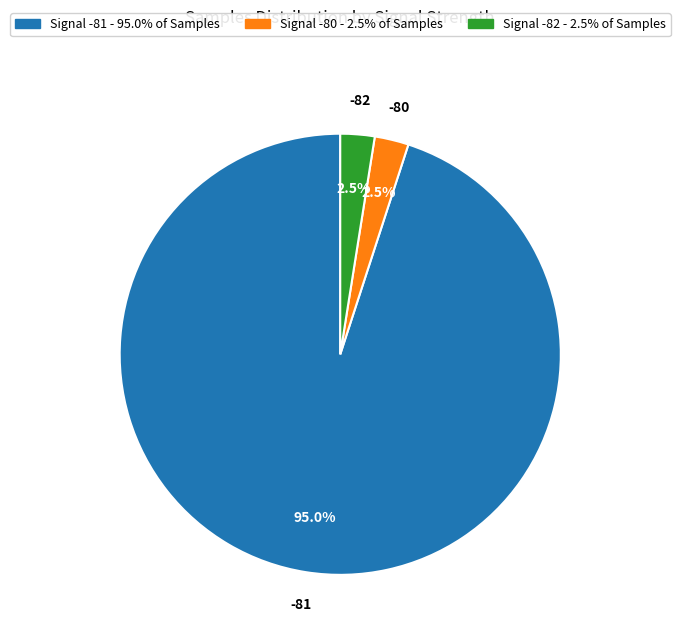

Is there any slice that represents more than half of the pie?

Yes